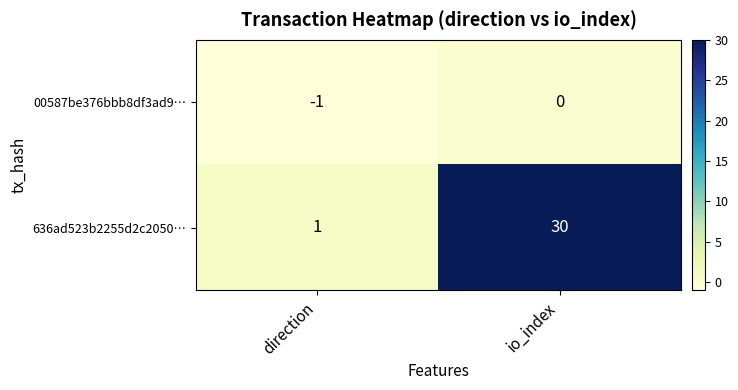

What is the total value across all series at io_index?

30